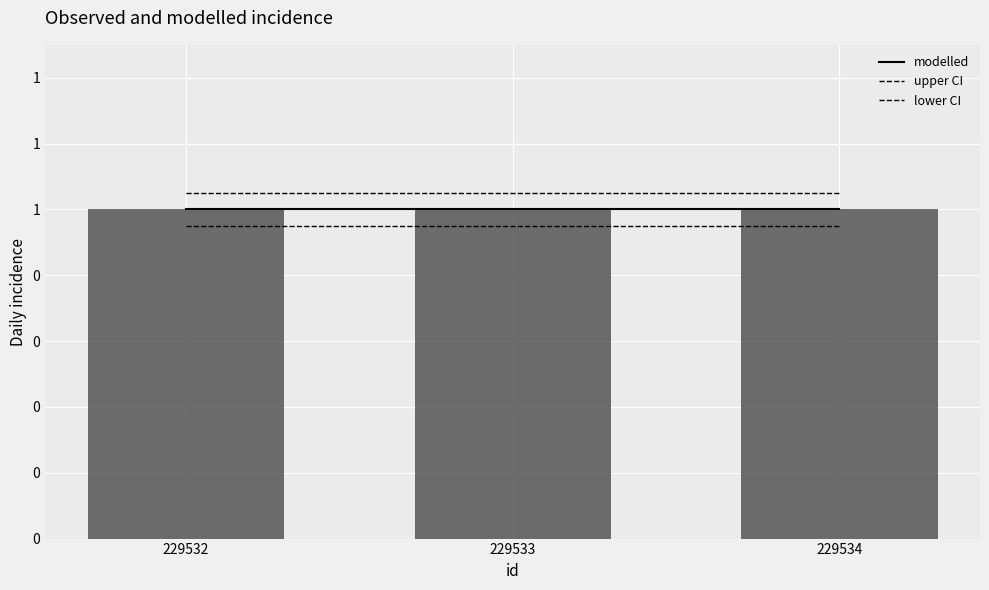

List the series in order of their overall mean, highest first.

upper CI, modelled, lower CI